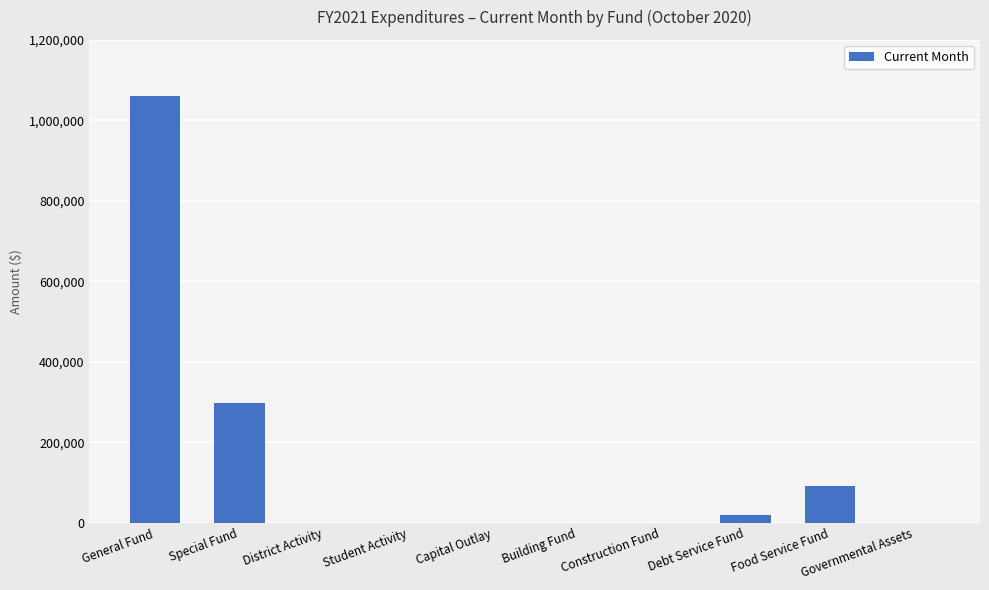

Are the bars horizontal?

No